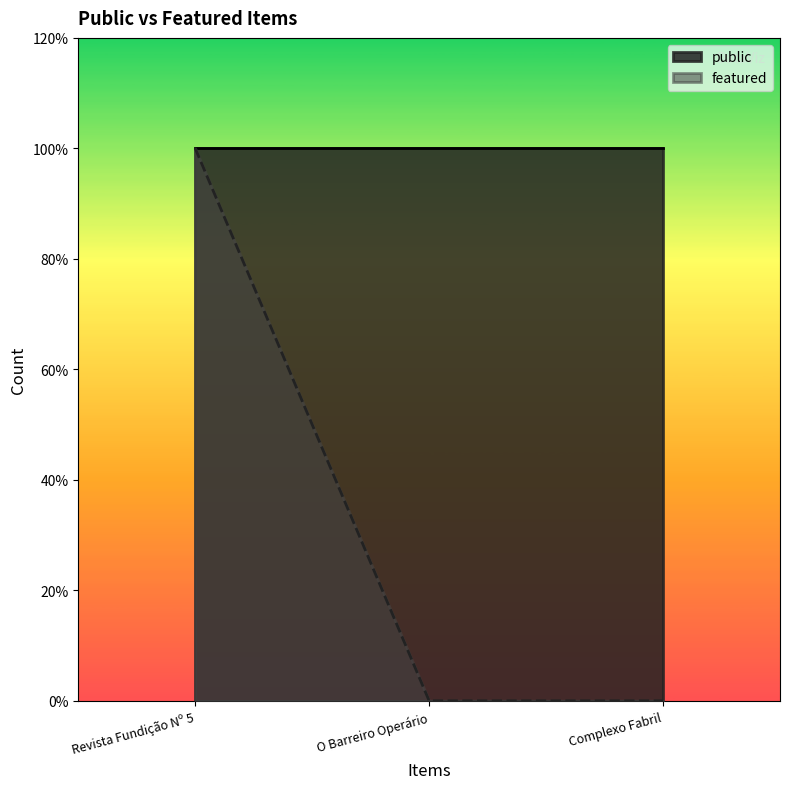

Which label corresponds to the largest value in the chart?

Revista Fundição Nº 5